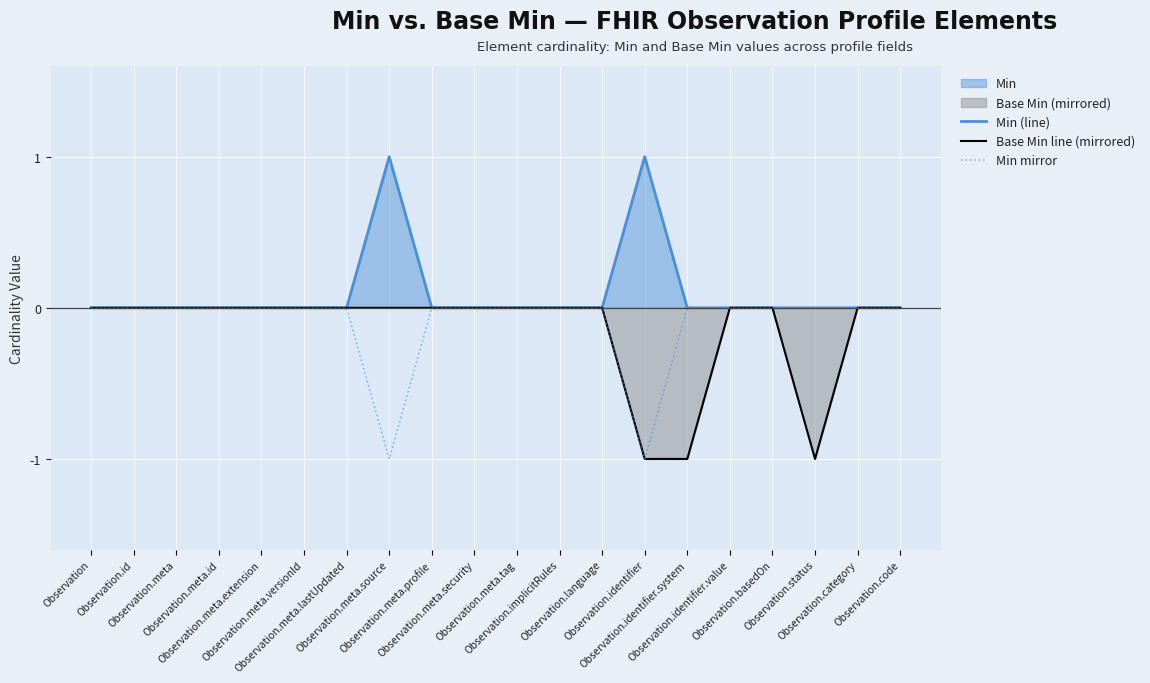

Reading left to right, list all the values displayed in this chart.

Min (line): 0	0	0	0	0	0	0	1	0	0	0	0	0	1	0	0	0	0	0	0
Base Min line (mirrored): 0	0	0	0	0	0	0	0	0	0	0	0	0	-1	-1	0	0	-1	0	0
Min mirror: 0	0	0	0	0	0	0	-1	0	0	0	0	0	-1	0	0	0	0	0	0